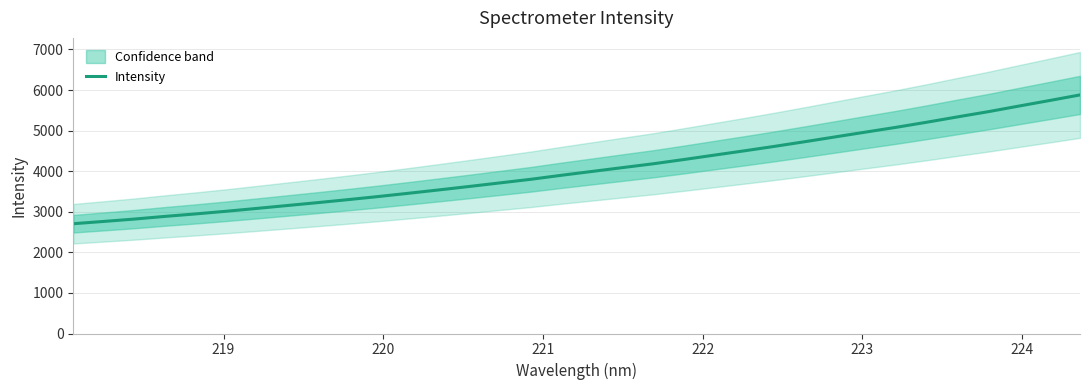

Count the number of categories in the chart.

34